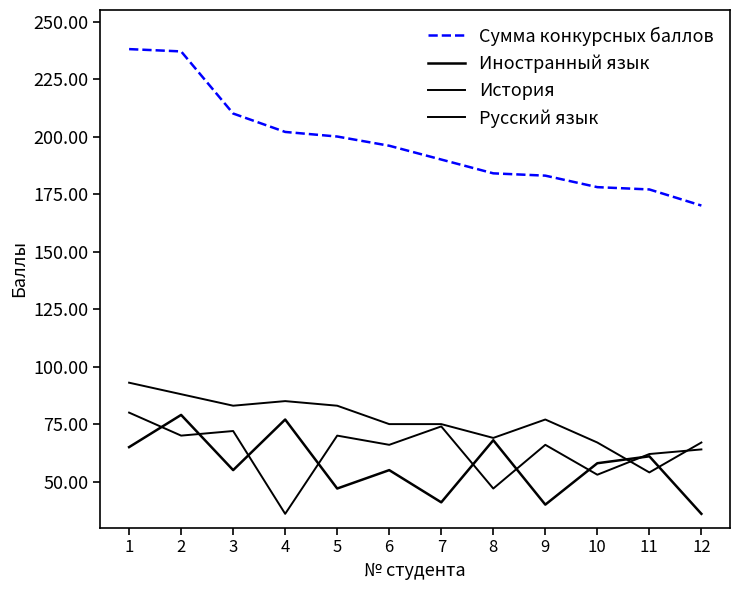

Is this an area chart (filled region under the line)?

No